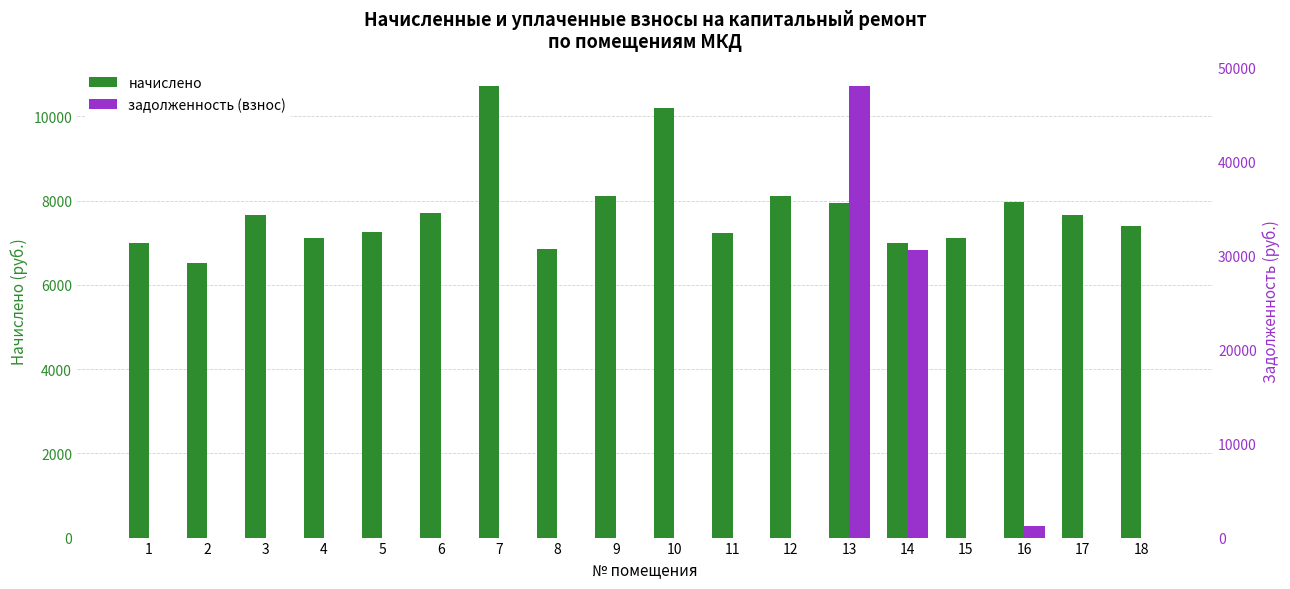

Reading right to left, transcribe all the data shown in this chart.

начислено: 18=7402.4	17=7650.7	16=7965.4	15=7104.2	14=6988.3	13=7948.8	12=8097.8	11=7220.2	10=10201.0	9=8097.8	8=6839.3	7=10714.3	6=7717.0	5=7253.3	4=7104.2	3=7650.7	2=6524.6	1=6988.3
задолженность (взнос): 18=0.0	17=0.0	16=1184.2	15=0.0	14=30586.6	13=48028.8	12=0.0	11=0.0	10=0.0	9=0.0	8=0.0	7=0.0	6=0.0	5=0.0	4=0.0	3=0.0	2=0.0	1=0.0